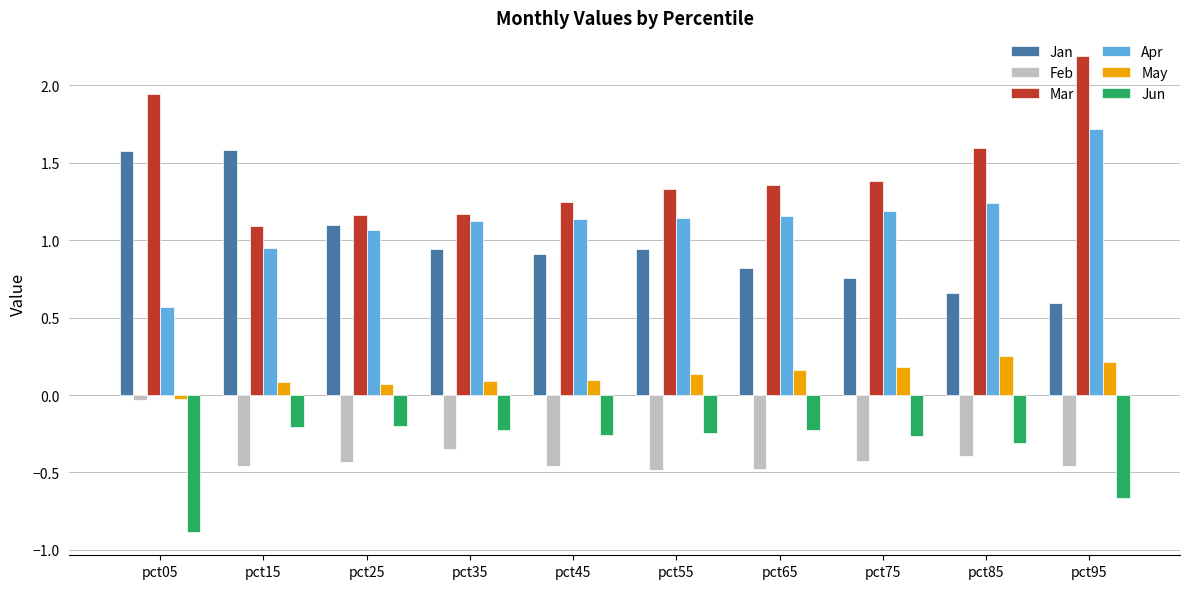

Rank the series by their maximum value, from highest to lowest.

Mar, Apr, Jan, May, Feb, Jun